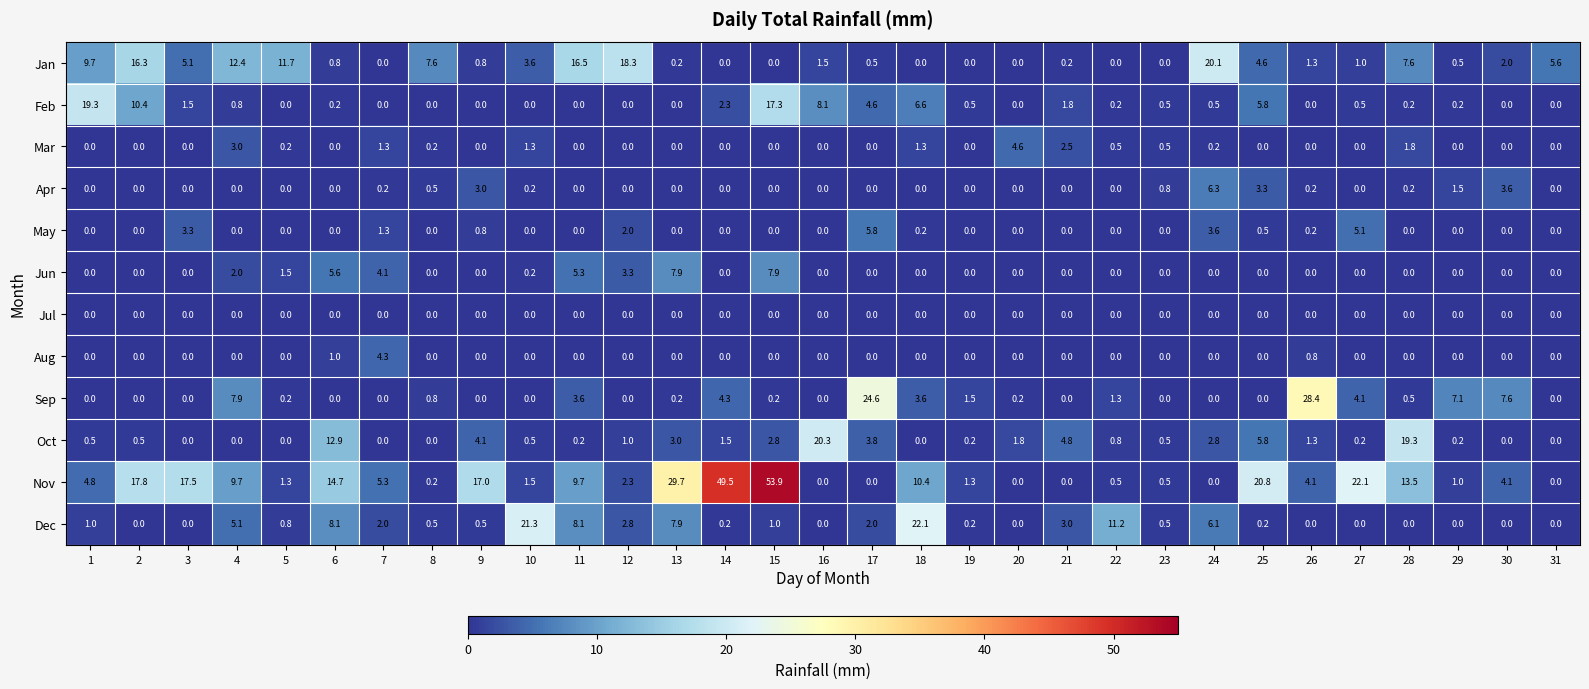

Which series has the largest range (max minus min)?

Nov